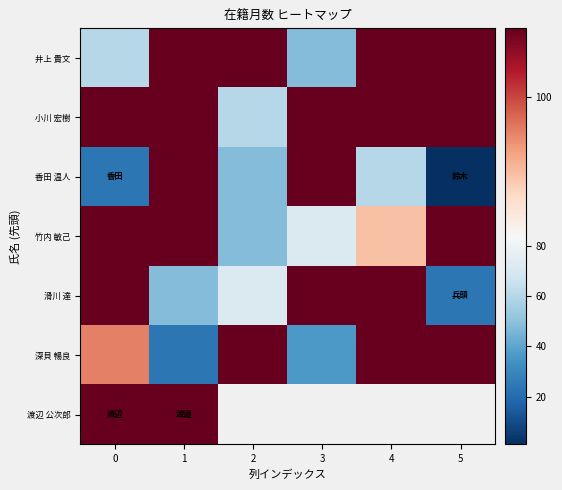

At how many categories does at least one series exceed 36?

6